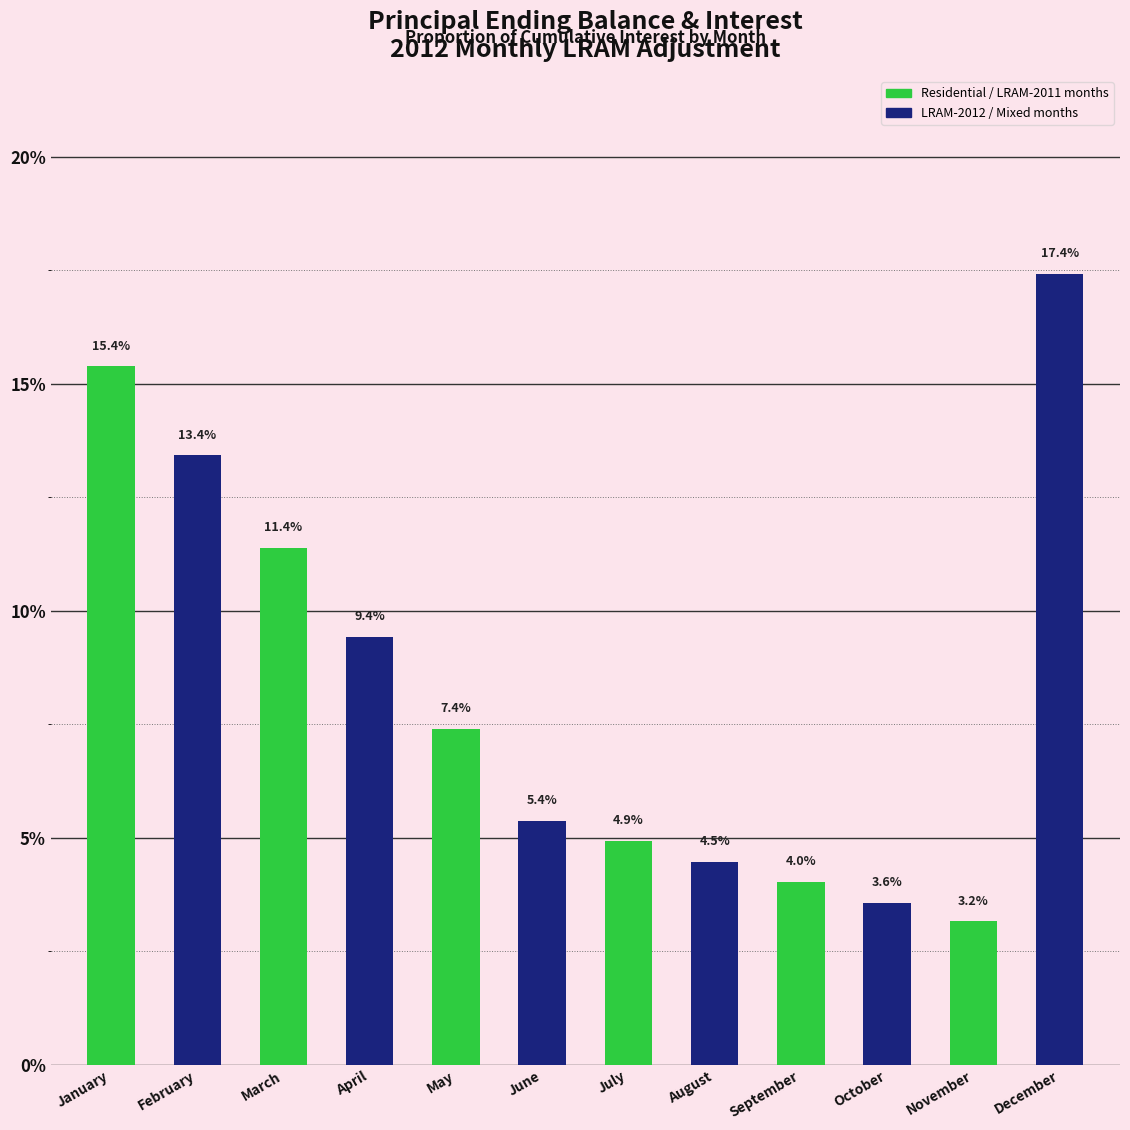

Reading left to right, transcribe all the data shown in this chart.

January=15.4	February=13.4	March=11.4	April=9.4	May=7.4	June=5.4	July=4.9	August=4.5	September=4.0	October=3.6	November=3.2	December=17.4